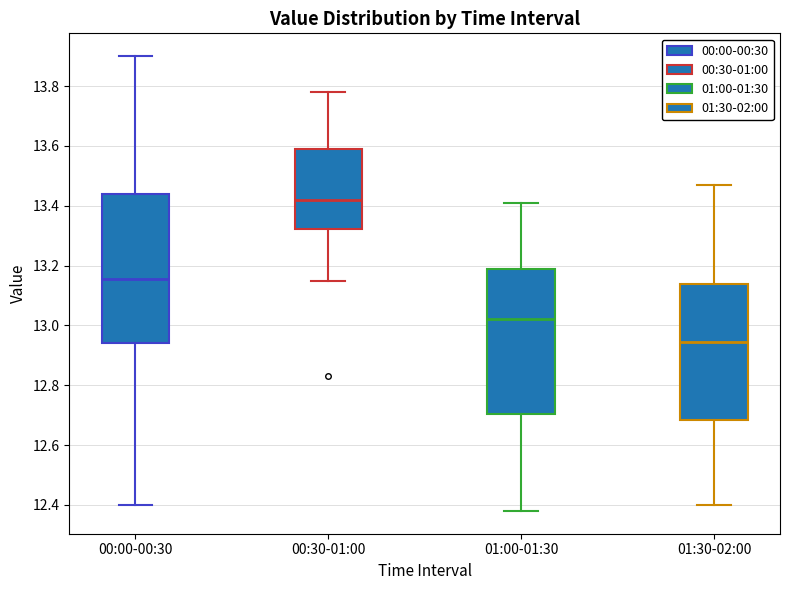

Where does the upper whisker of the box for 01:00-01:30 end on the y-axis? The values are not printed on the chart, so give them approximately, as read against the axis.

13.42